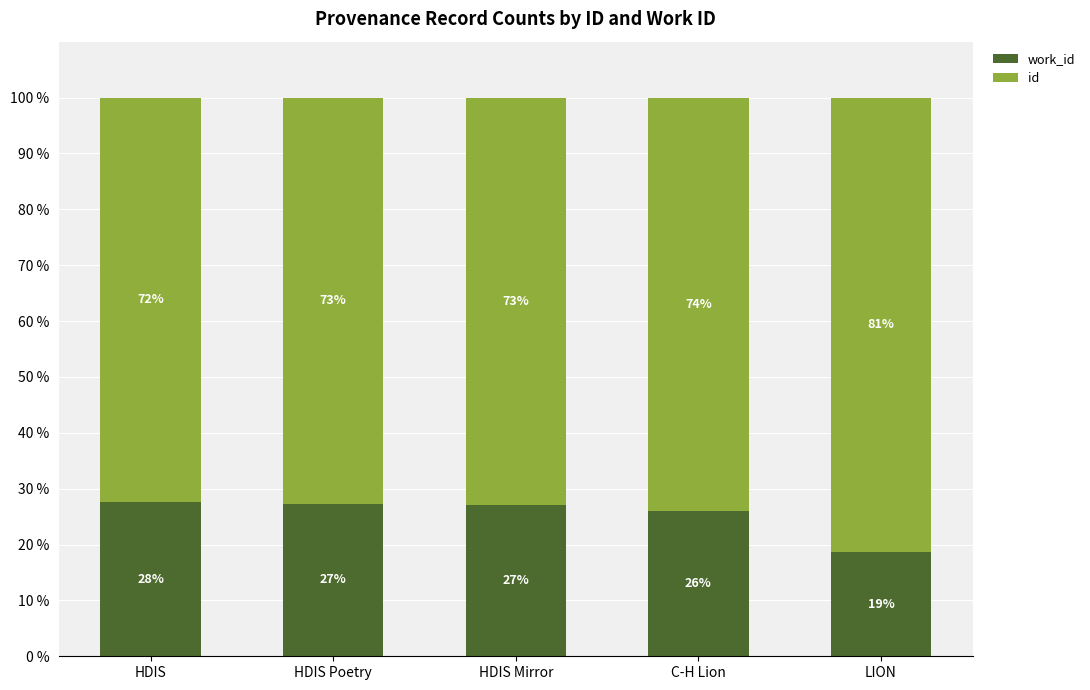

What is the total value across all series at HDIS?

100.0